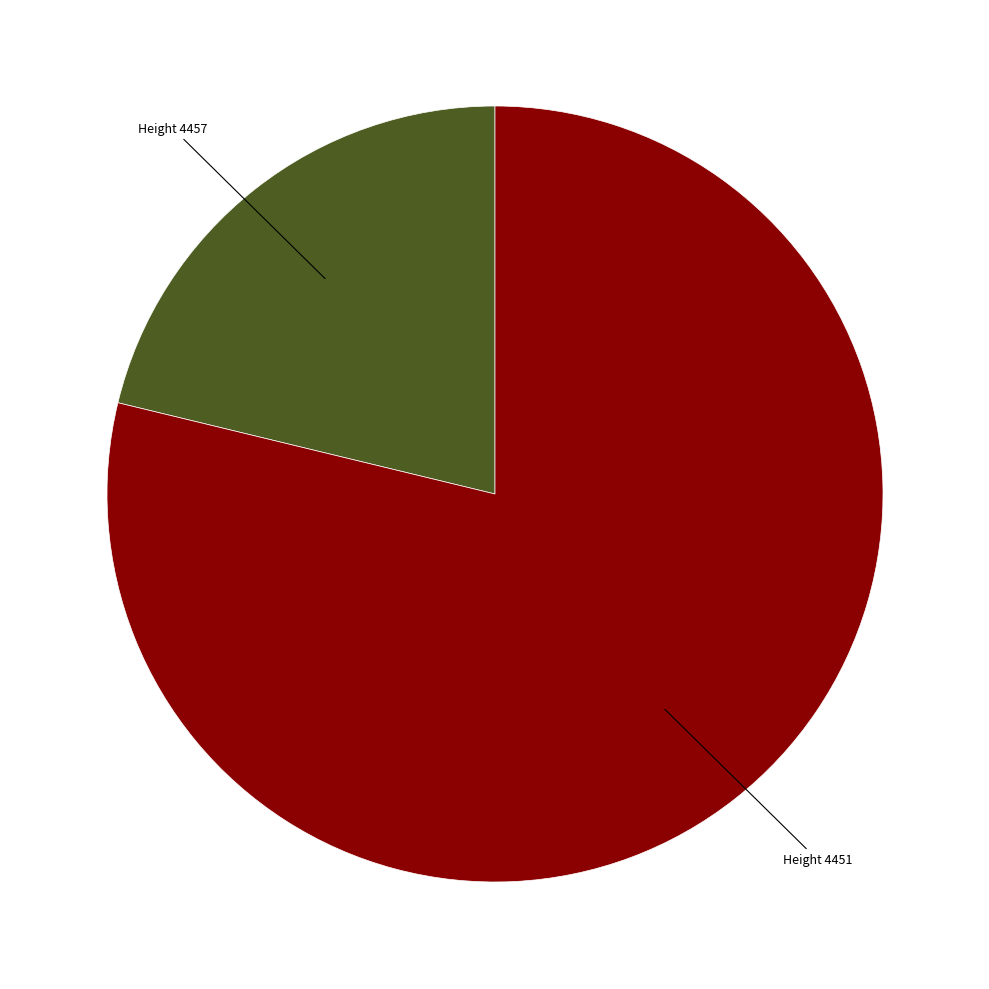

Is there any slice that represents more than half of the pie?

Yes